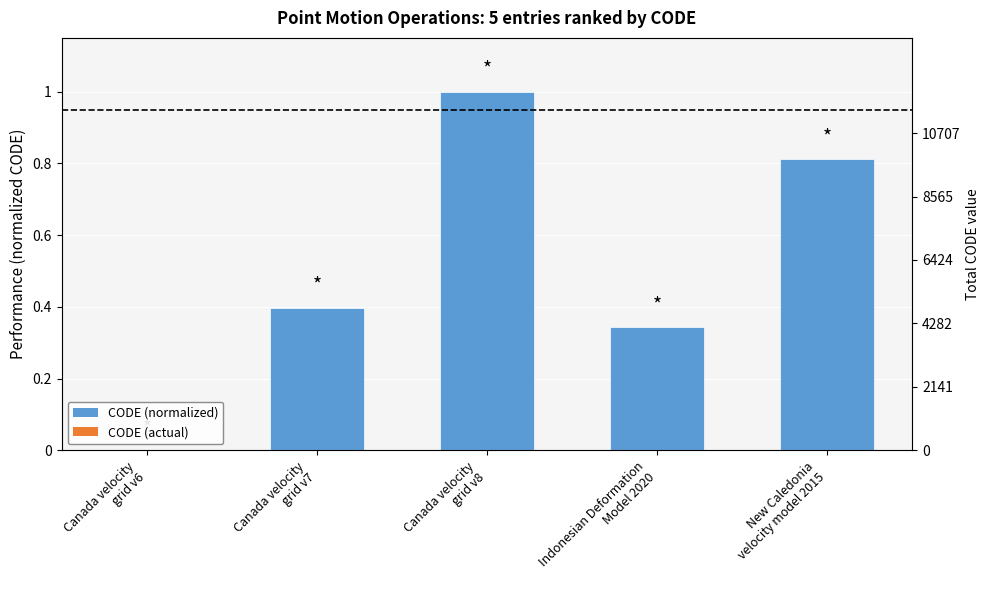

At Indonesian Deformation
Model 2020, list the series in order from smallest to largest.

CODE (normalized), CODE (actual)